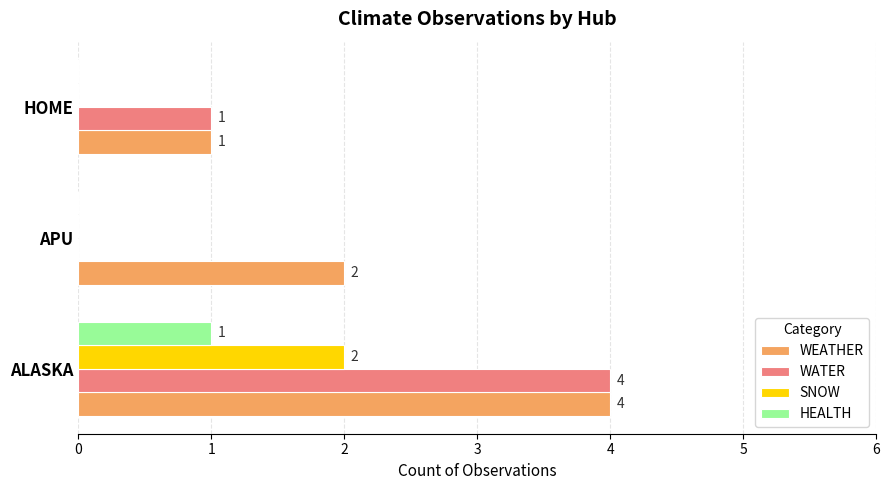

Which series has the largest range (max minus min)?

WATER